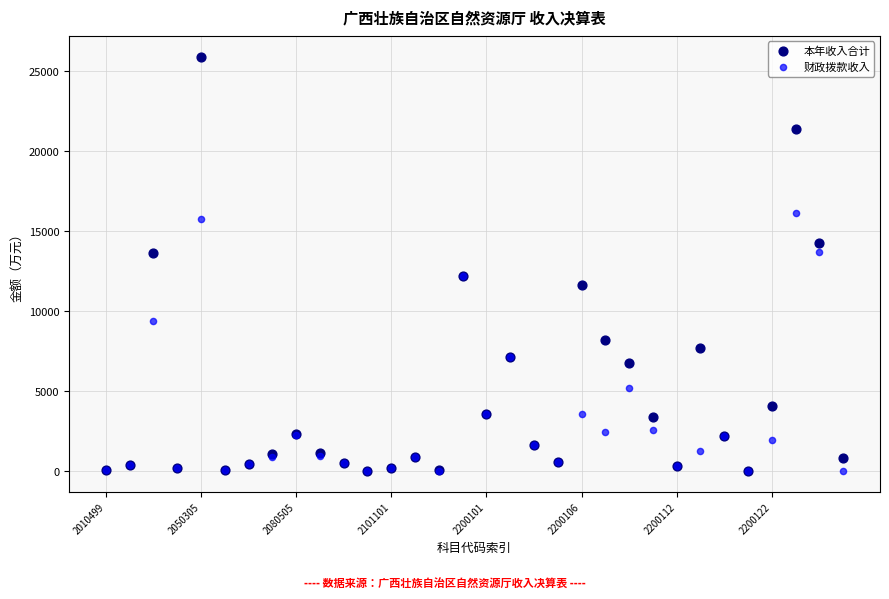

Which series has the widest spread of Y values?

本年收入合计